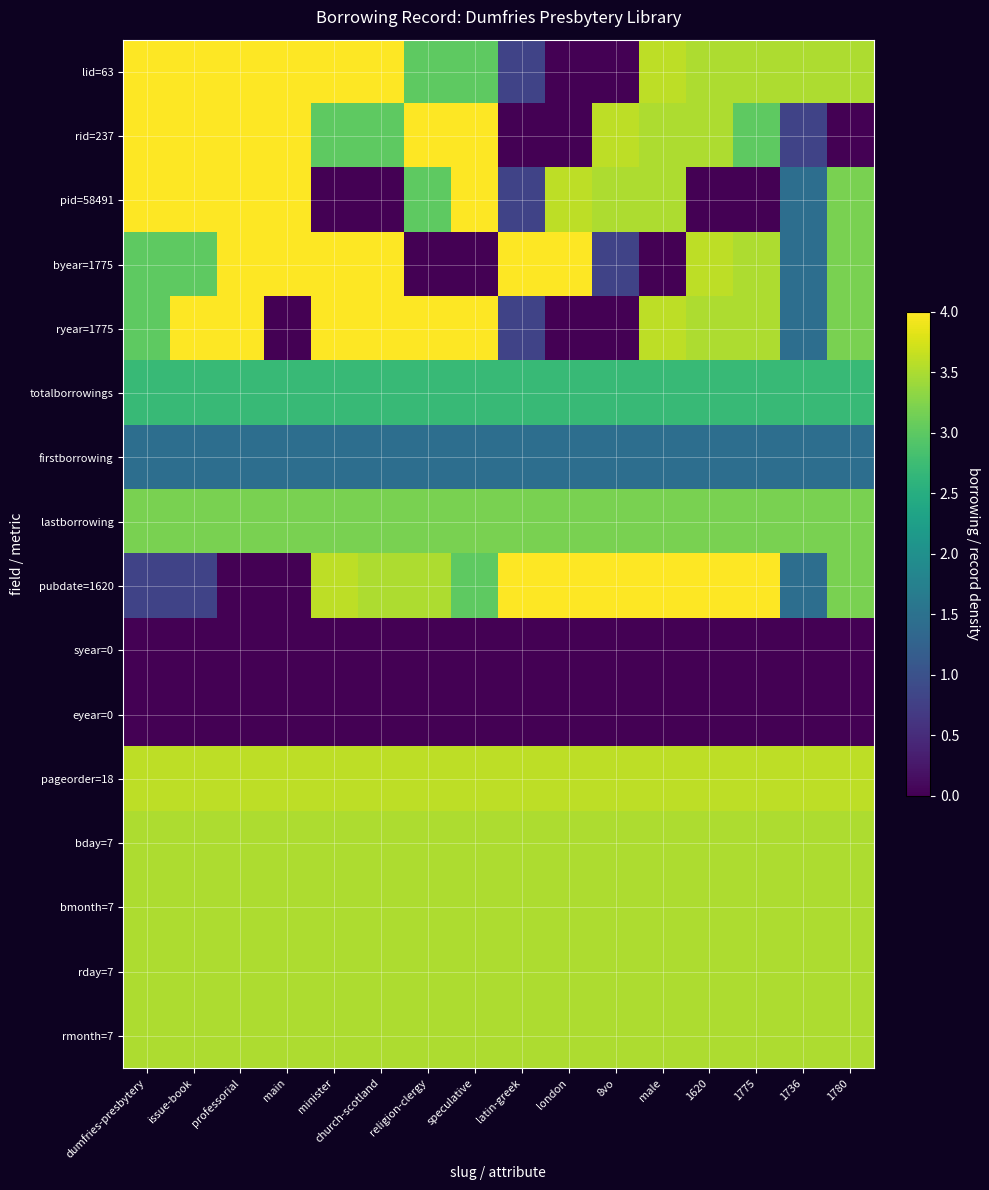

Which has a higher value, religion-clergy or issue-book?

issue-book